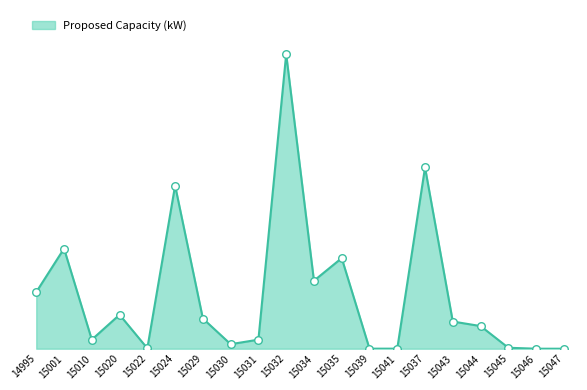

Does the chart have visible grid lines?

No